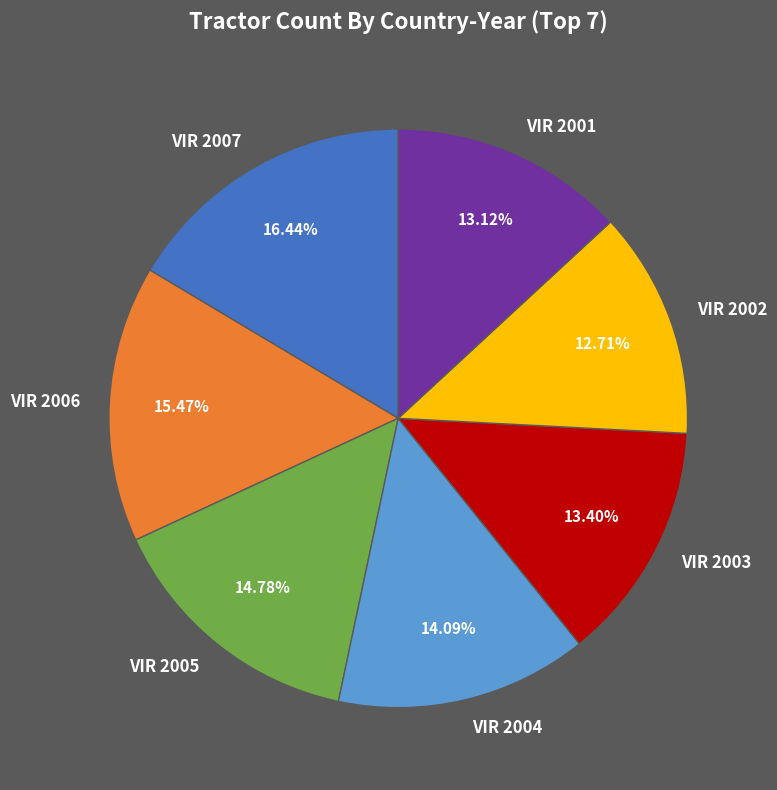

The VIR 2003 slice represents 28% of the pie. True or false?

False